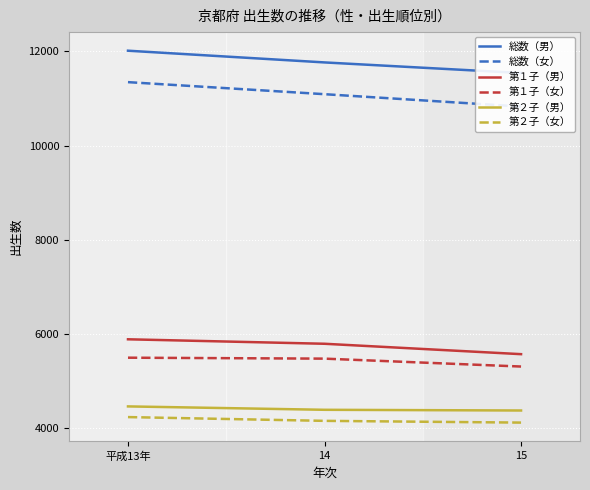

Reading right to left, list all the values displayed in this chart.

総数（男）: 11542	11767	12016
総数（女）: 10829	11092	11348
第１子（男）: 5568	5789	5884
第１子（女）: 5305	5473	5493
第２子（男）: 4371	4386	4458
第２子（女）: 4114	4151	4231